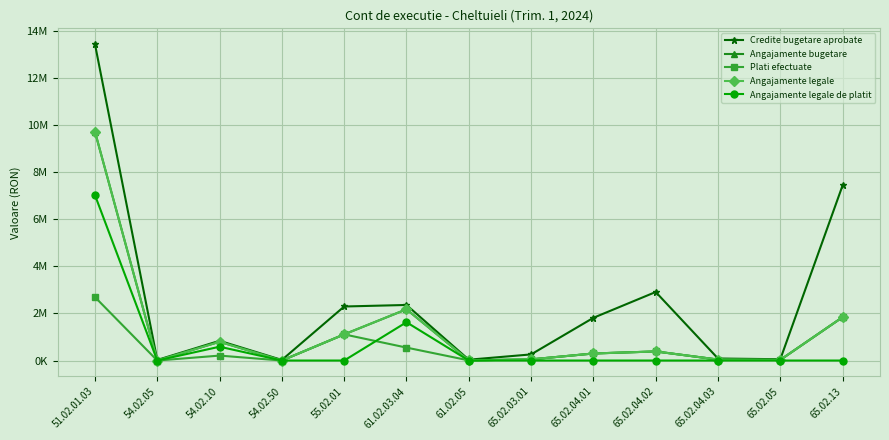

What is the label of the 5th point from the left?

55.02.01